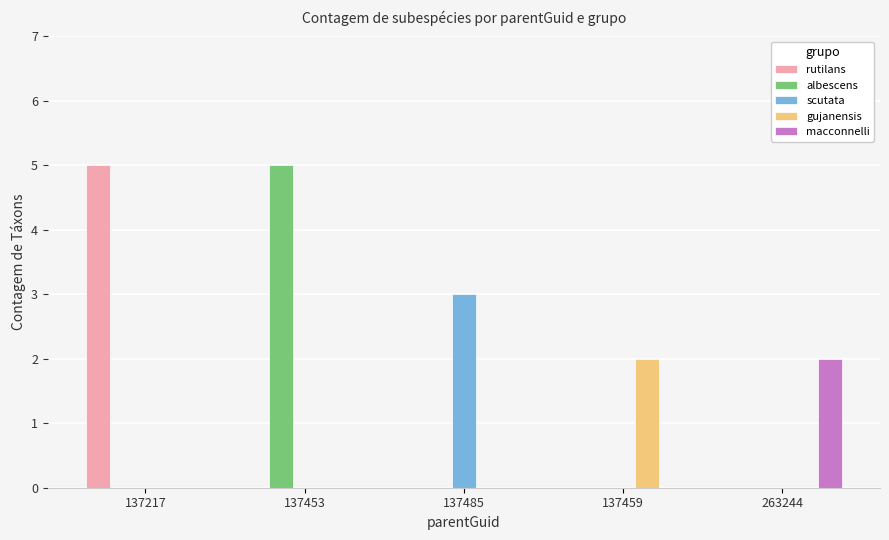

Which series changed the most between 137453 and 137485?

albescens